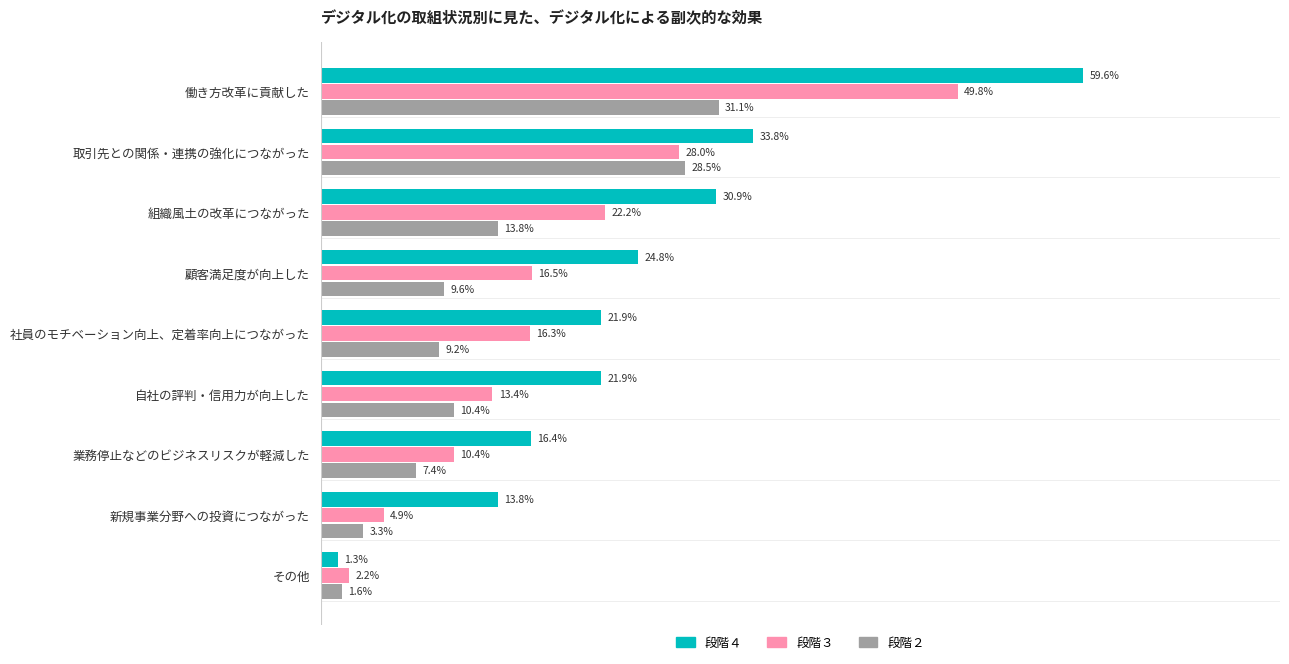

How many categories are shown in the chart?

9